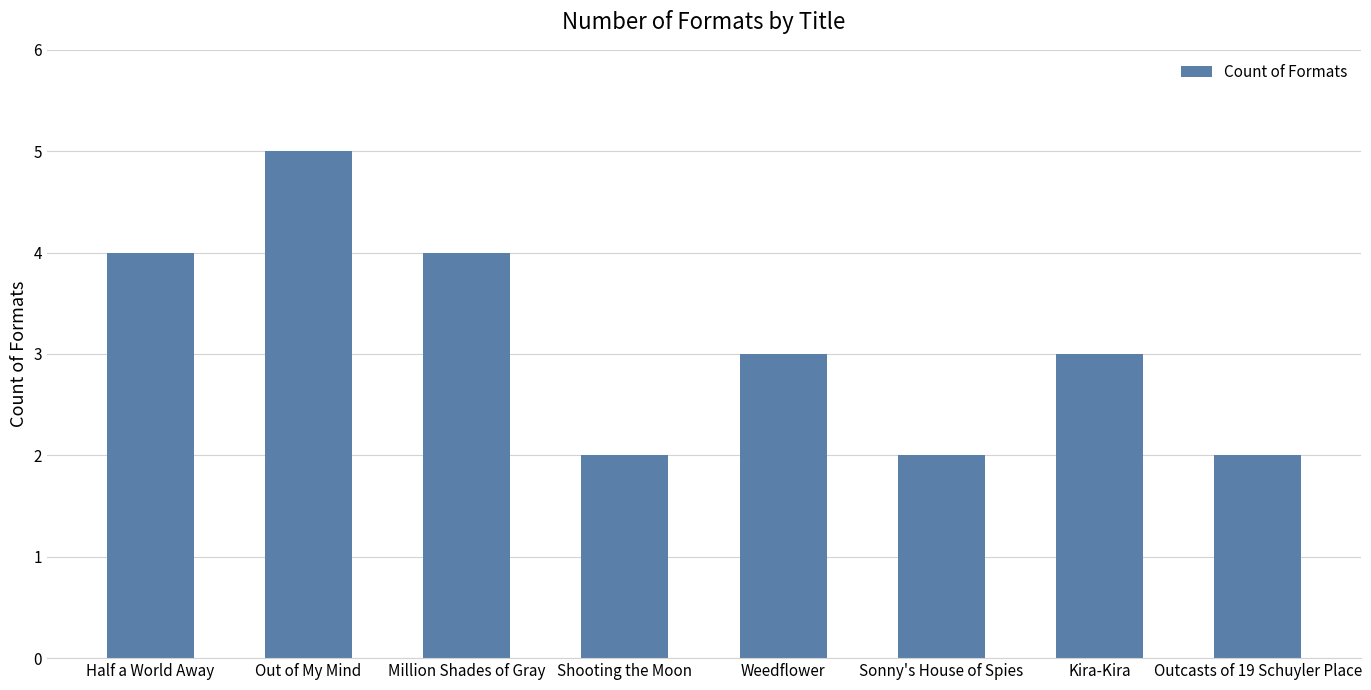

What is the maximum value shown in the chart?

5